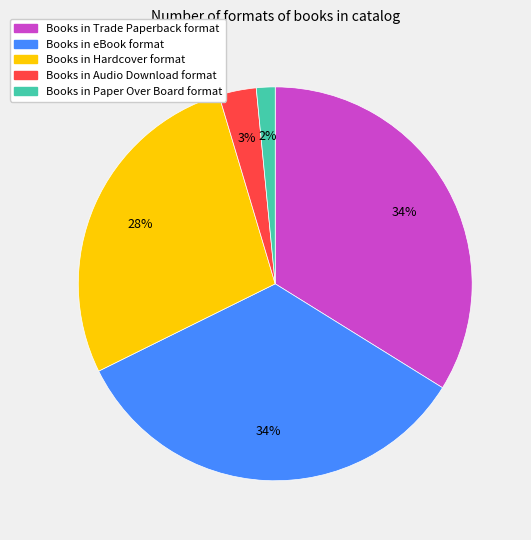

To the nearest percent, what is the average slice percentage?

20%